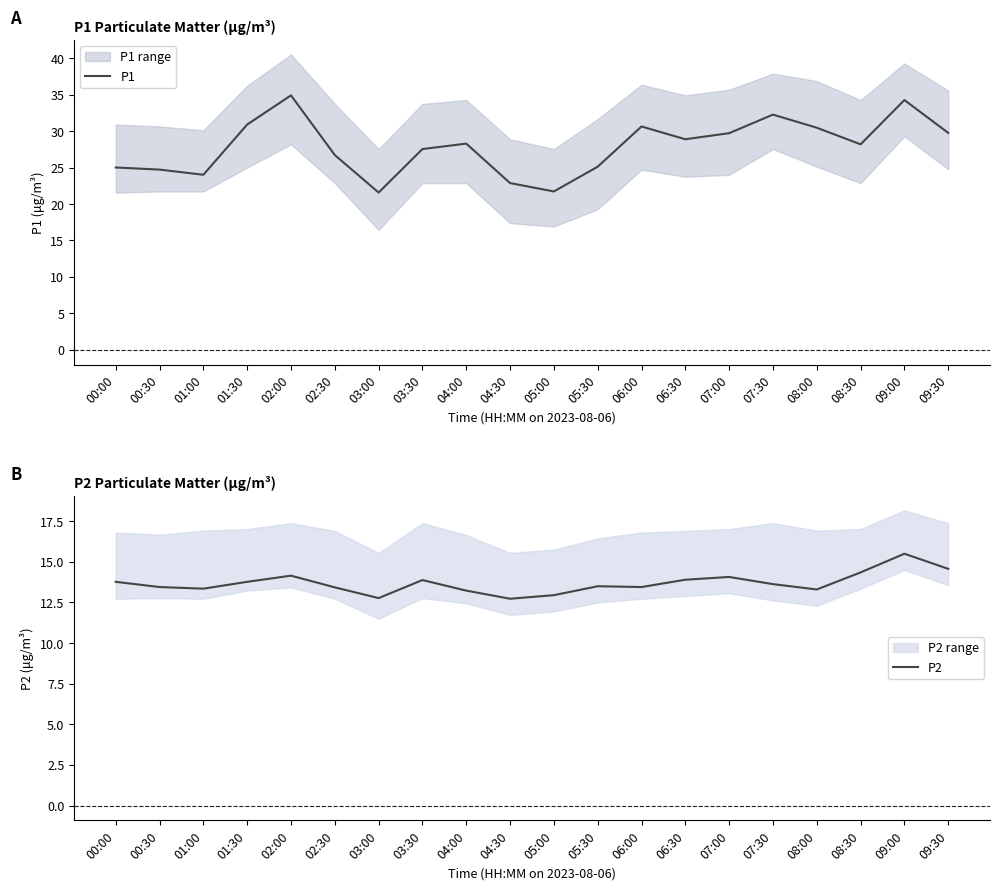

What is the average value of the P2 series?

13.7